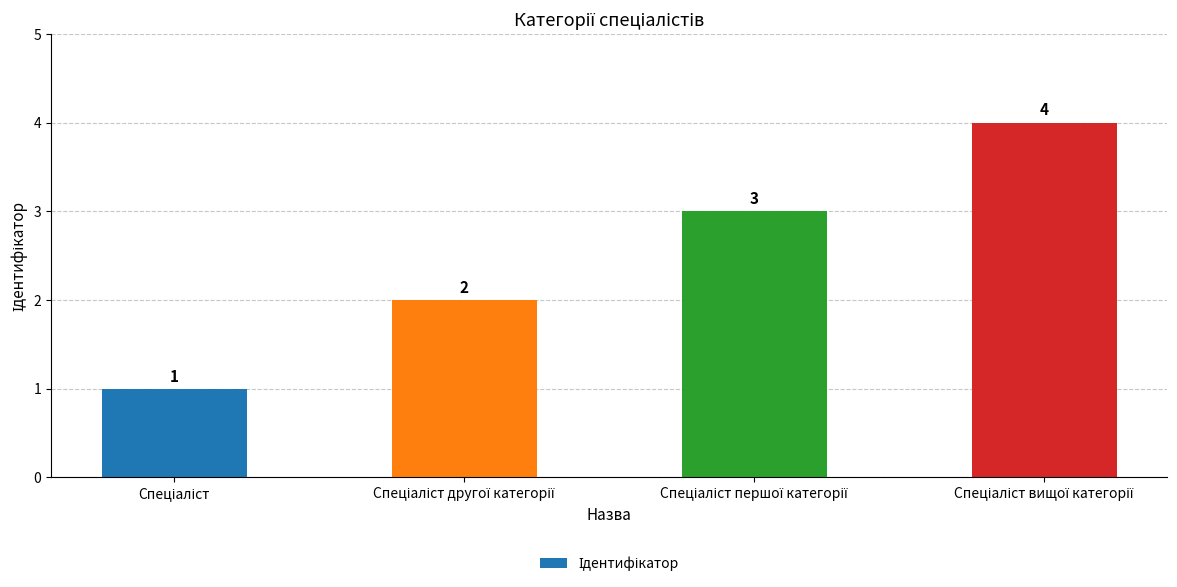

How many values are between 2 and 4?

3